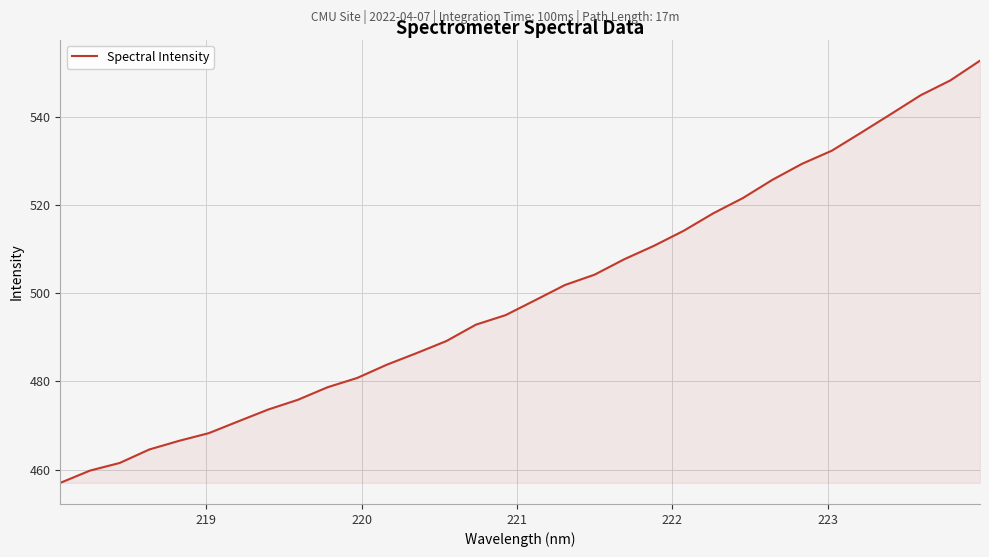

What is the minimum value shown in the chart?

457.0